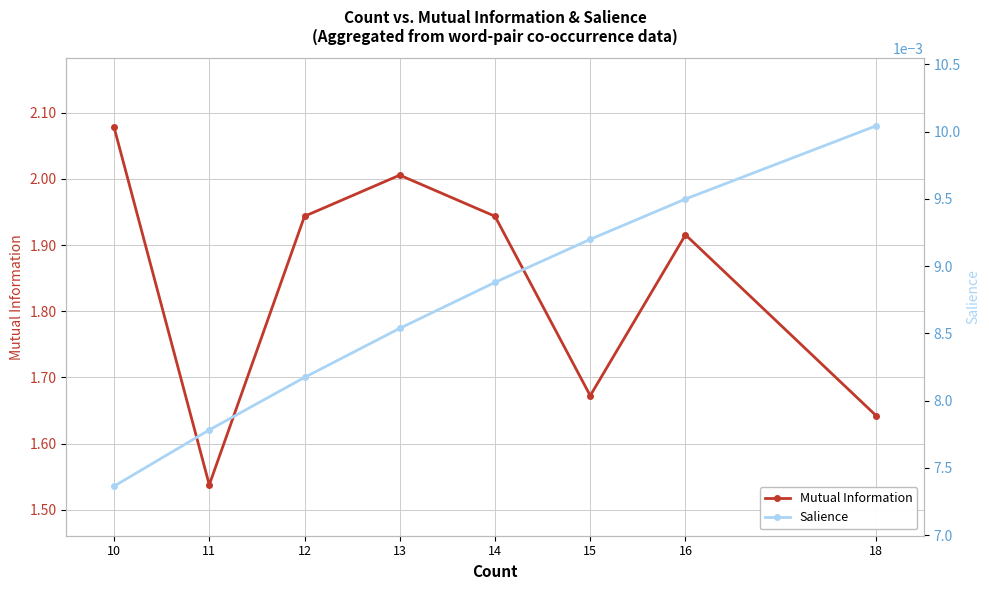

At which label does Salience reach its minimum?

10